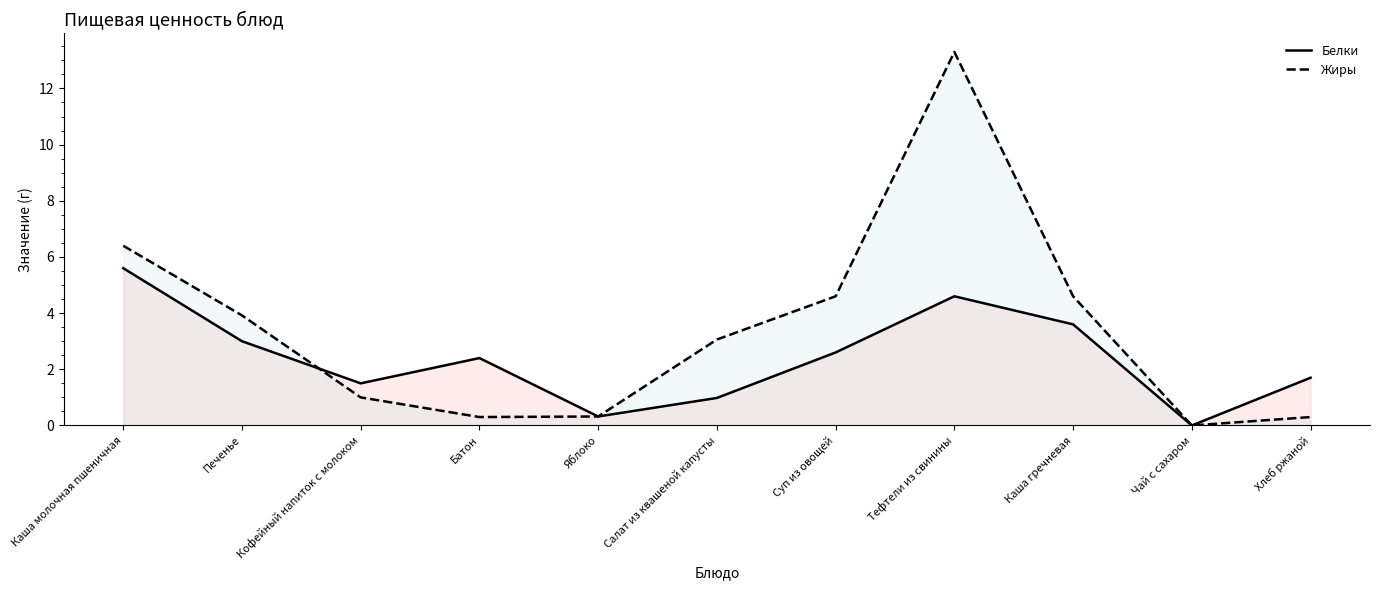

How many values in the Белки series are below 2?

5